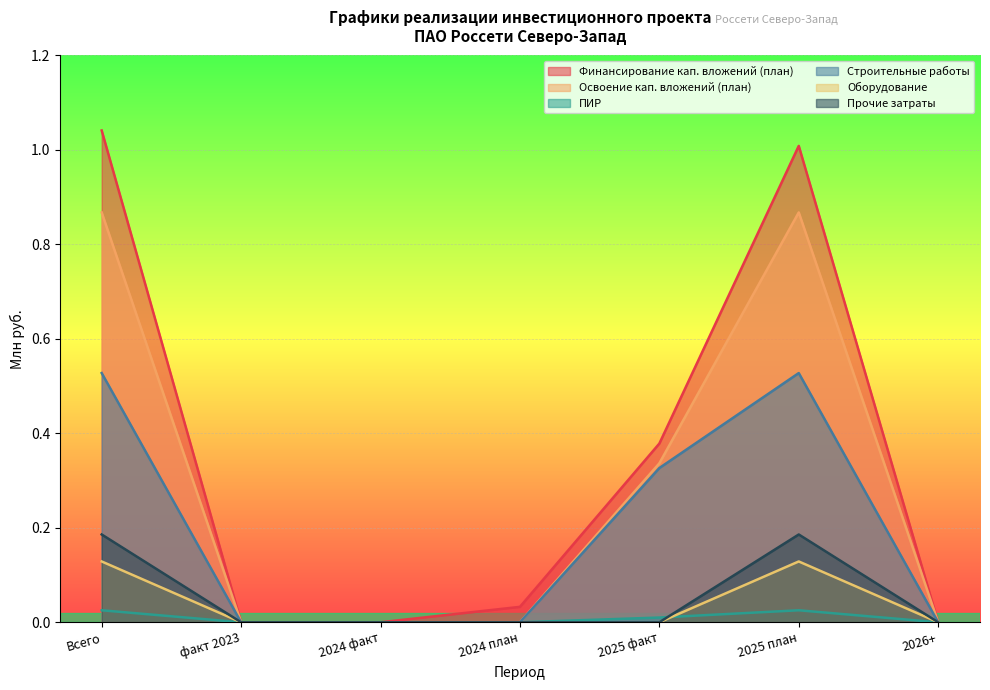

At which label does ПИР reach its peak?

Всего